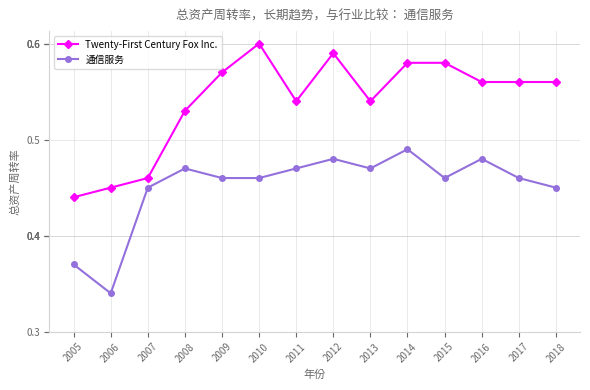

The Twenty-First Century Fox Inc. series shows 0.4 at 2017. True or false?

False